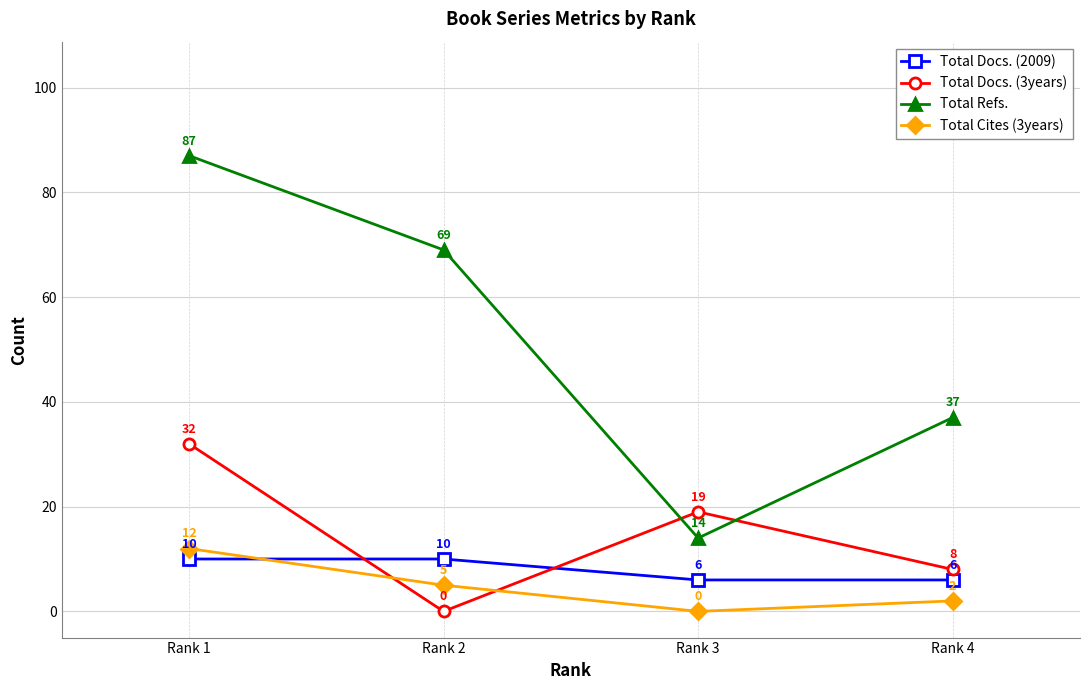

True or false: Total Docs. (2009) and Total Refs. cross at least once.

False